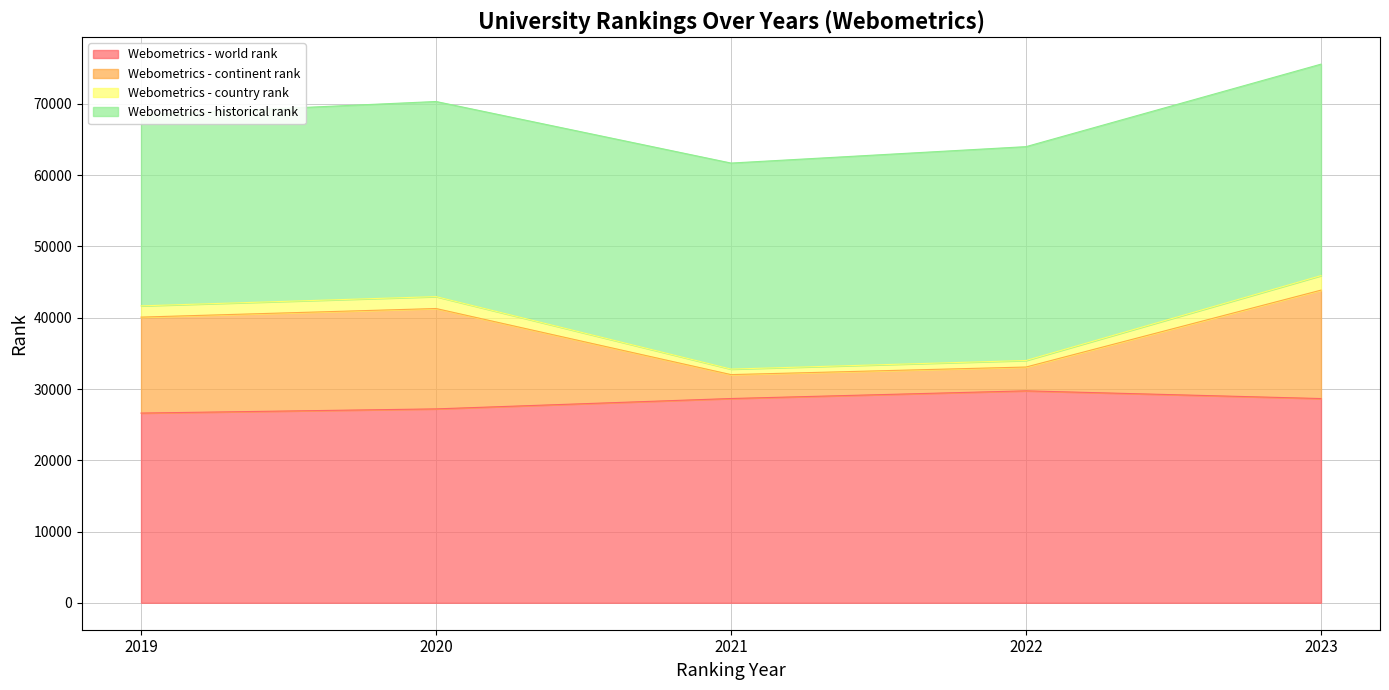

What is the total value across all series at 2020?

70345.0